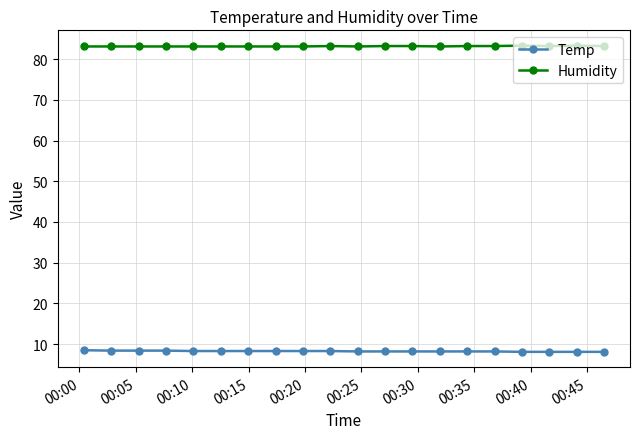

How many lines are shown in the chart?

2